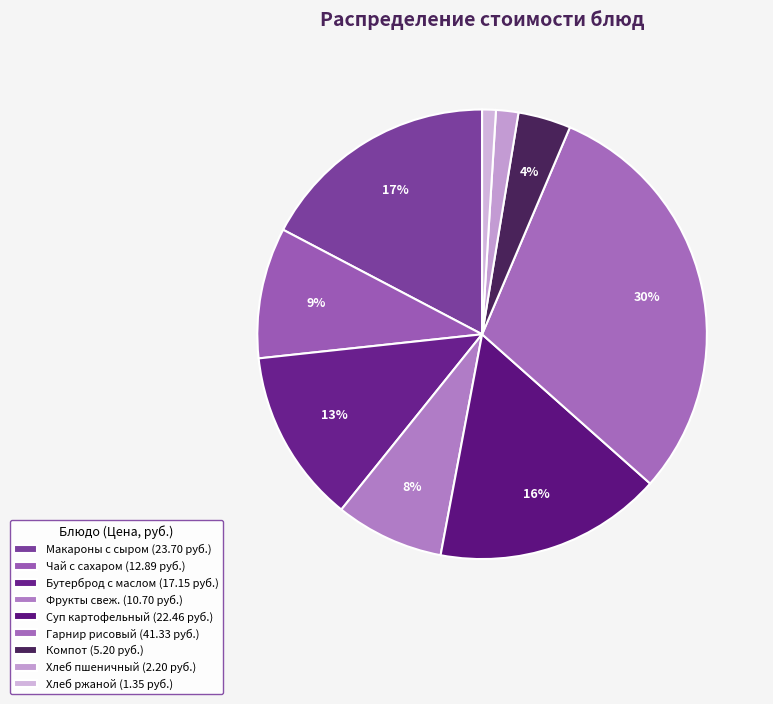

Does any single category account for the majority?

No